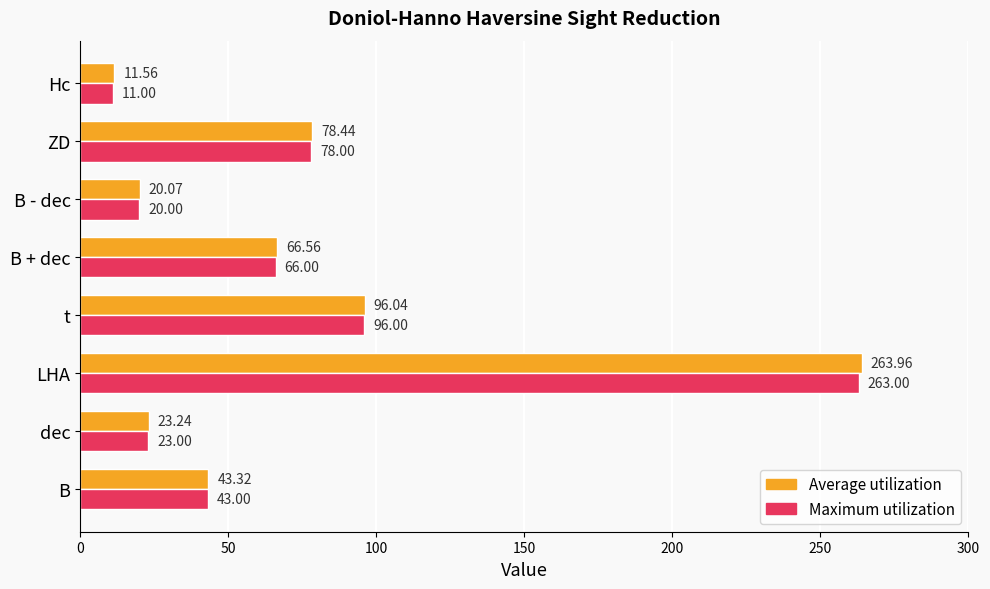

What is the spread (max minus min) of values at B?

0.3